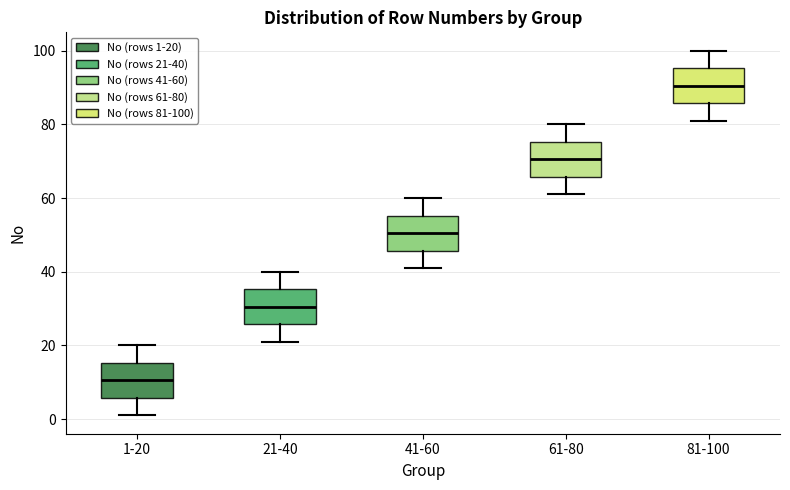

Reading left to right, transcribe this box plot: for each box, give where its median line is, the range the box spans, and where its two whiskers end, as read against the y-axis. The values are not printed on the chart, so give them approximately, as read against the axis.

1-20: median 10, box 6 to 16, whiskers 2 to 20
21-40: median 30, box 26 to 36, whiskers 22 to 40
41-60: median 50, box 46 to 56, whiskers 42 to 60
61-80: median 70, box 66 to 76, whiskers 62 to 80
81-100: median 90, box 86 to 96, whiskers 82 to 100